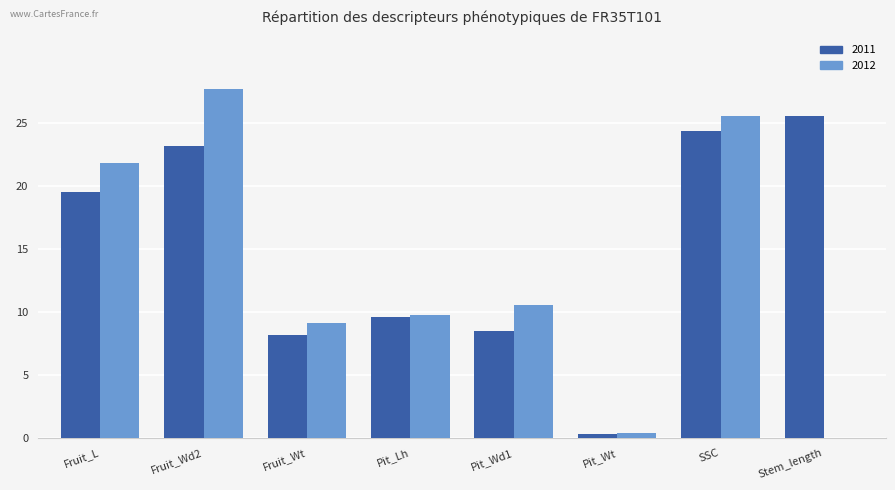

The 2011 series shows 15.3 at Fruit_Wd2. True or false?

False